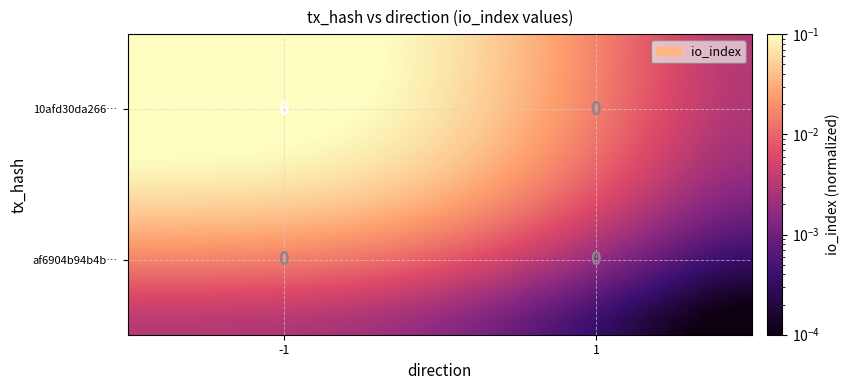

Reading right to left, what are all the values shown in this chart?

10afd30da266…: 0	6
af6904b94b4b…: 0	0